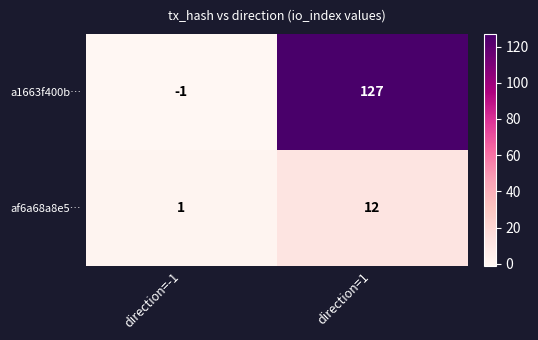

Count the number of data series in this chart.

2